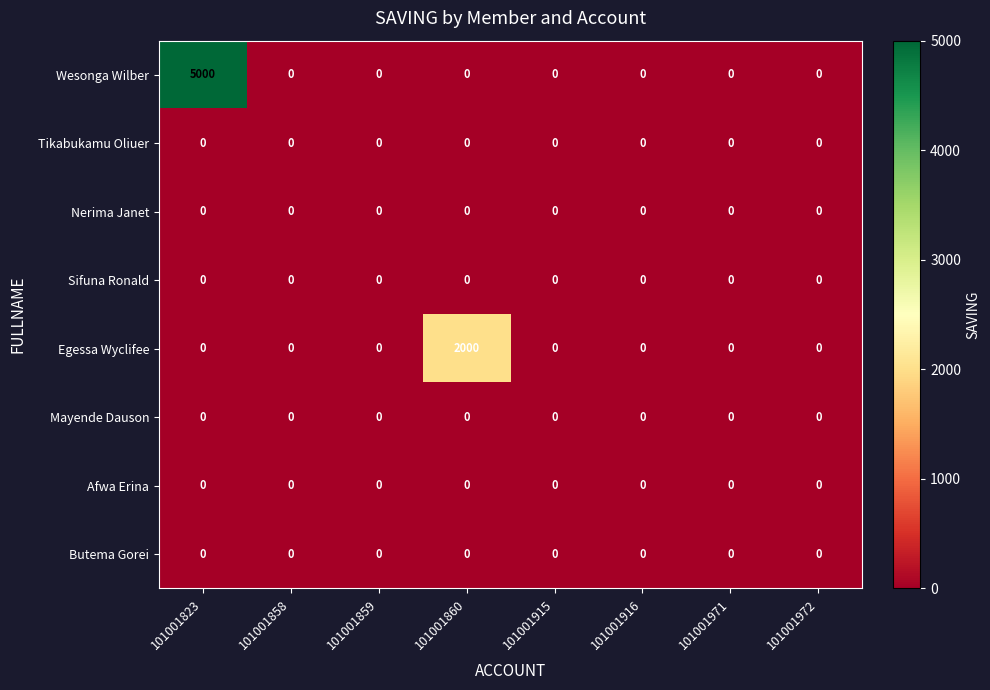

Is it true that Wesonga Wilber equals 1880 at 101001858?

False